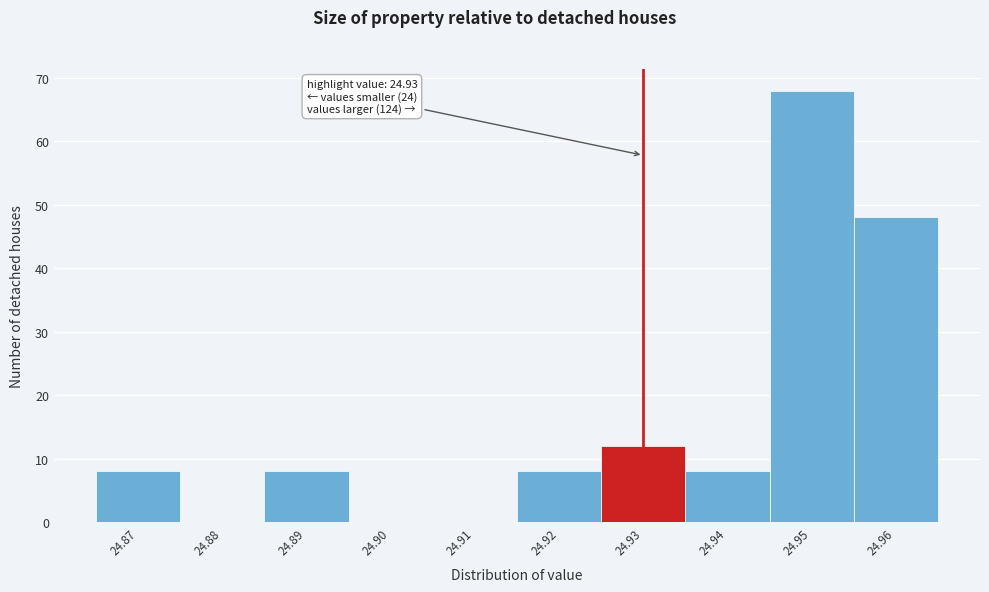

Which range on the x-axis has the tallest bar?

24.945 to 24.955